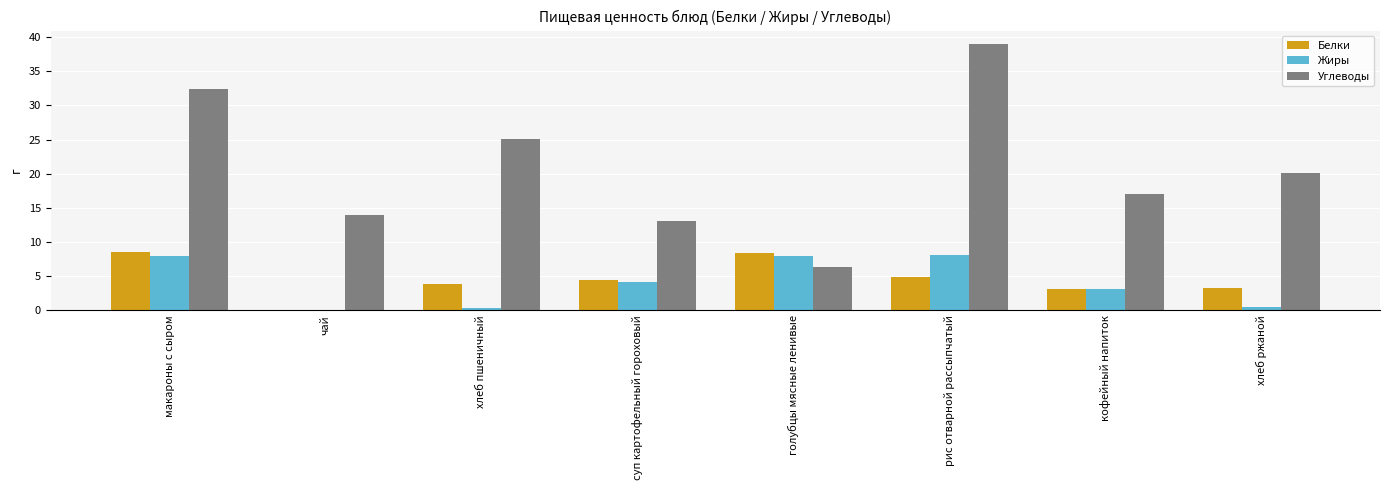

Between макароны с сыром and хлеб ржаной, which series saw the biggest shift?

Углеводы